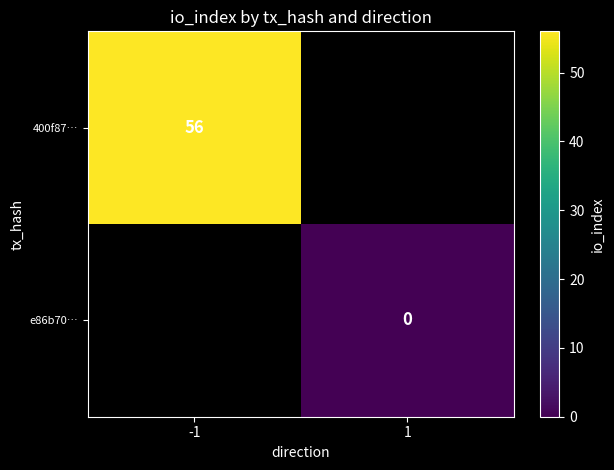

Is it true that 400f87… equals 56 at -1?

True